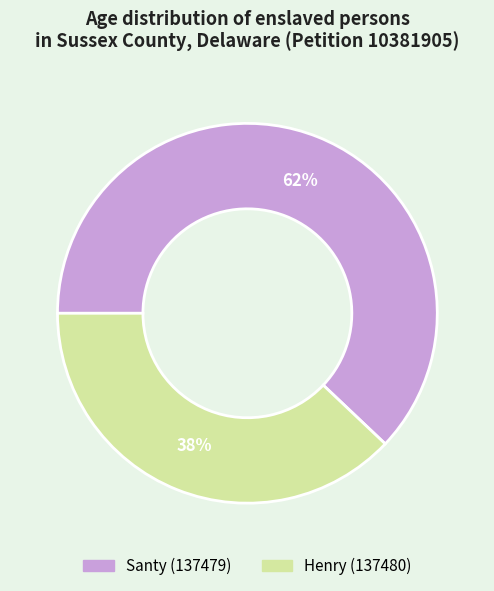

Between Santy (137479) and Henry (137480), which is larger?

Santy (137479)